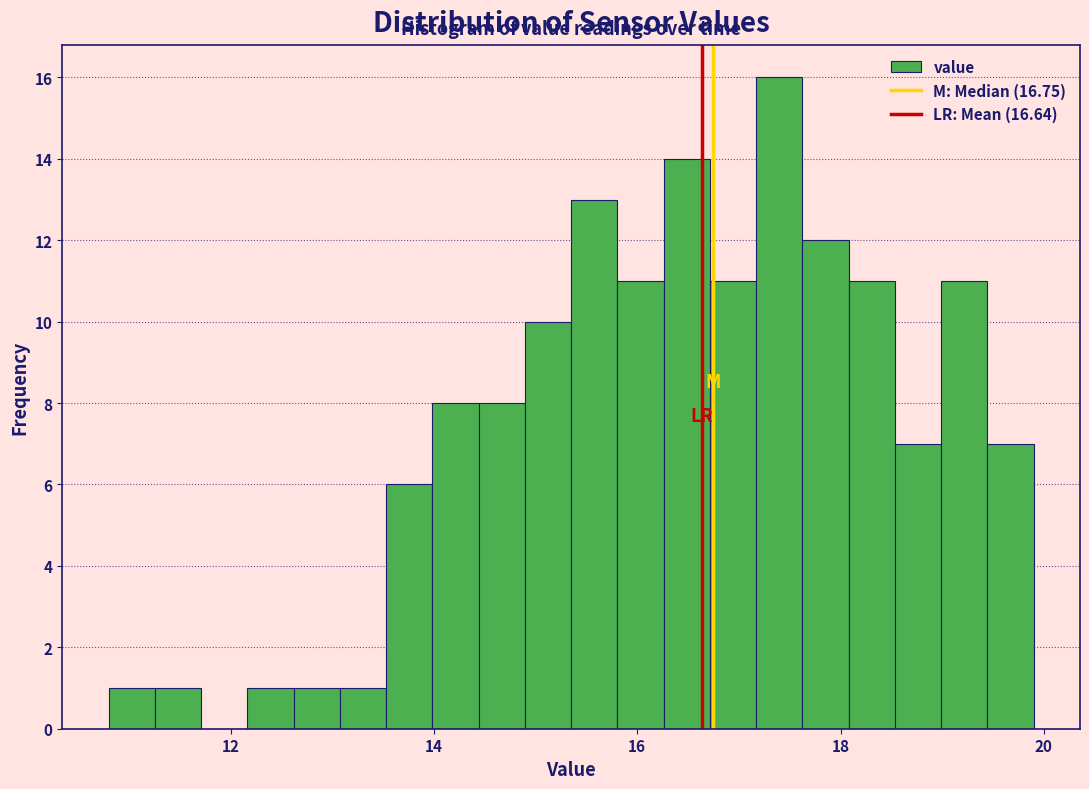

Around what value on the x-axis is the tallest bar? Give the approximate position of its centre, as read against the axis.

17.4